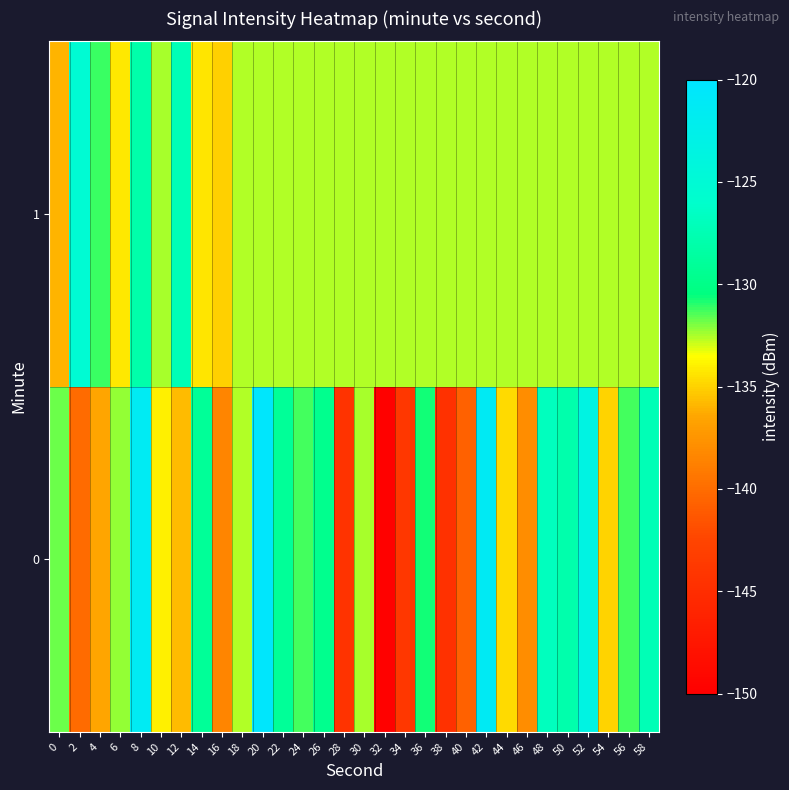

Which has a higher value, 2 or 46?

46